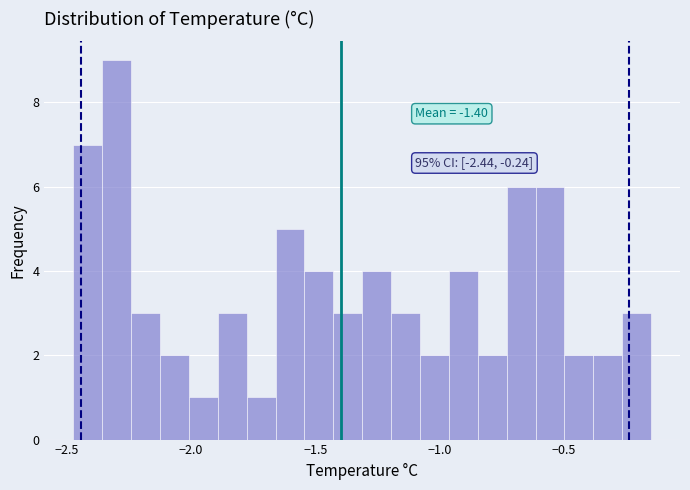

Read against the x-axis, roughly where is the centre of the tallest bar?

-2.30